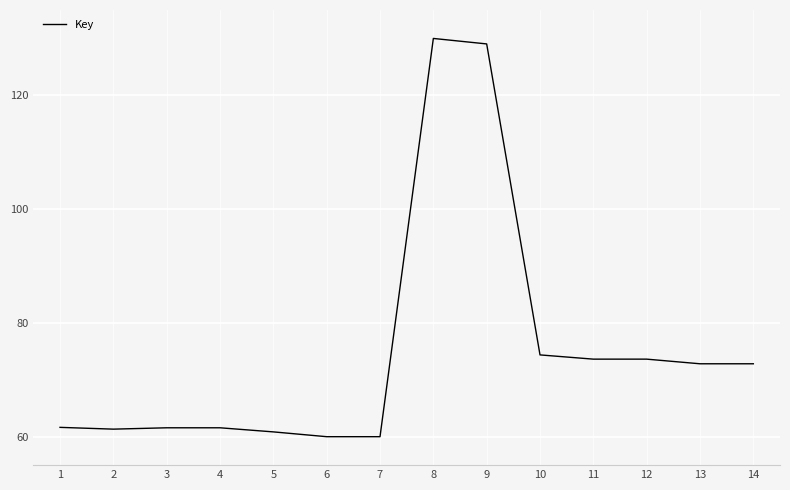

Between 14 and 4, which is larger?

14